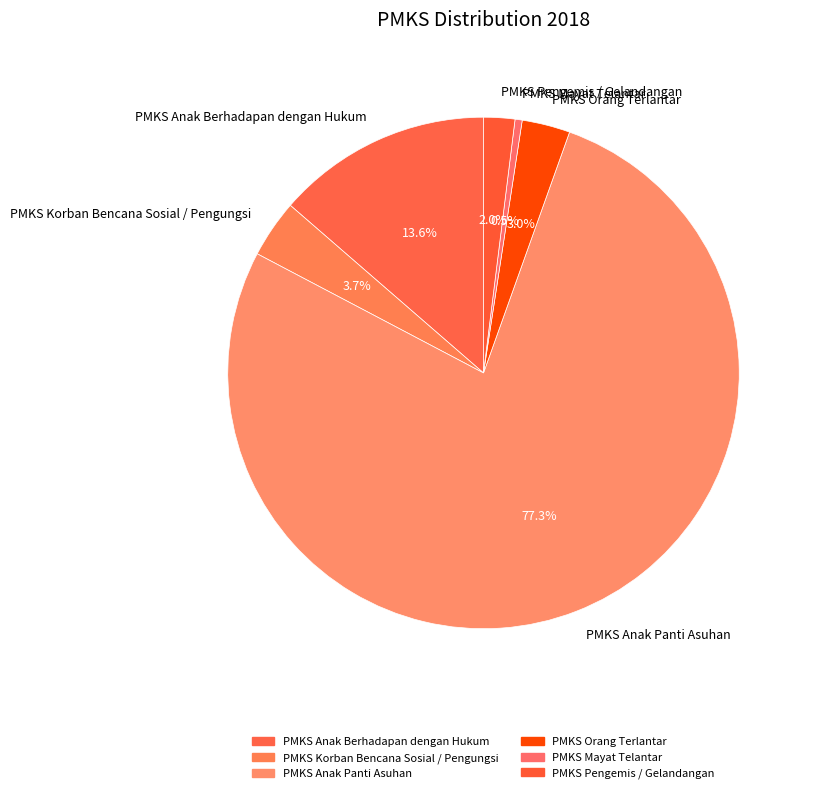

How many slices are in this pie chart?

6